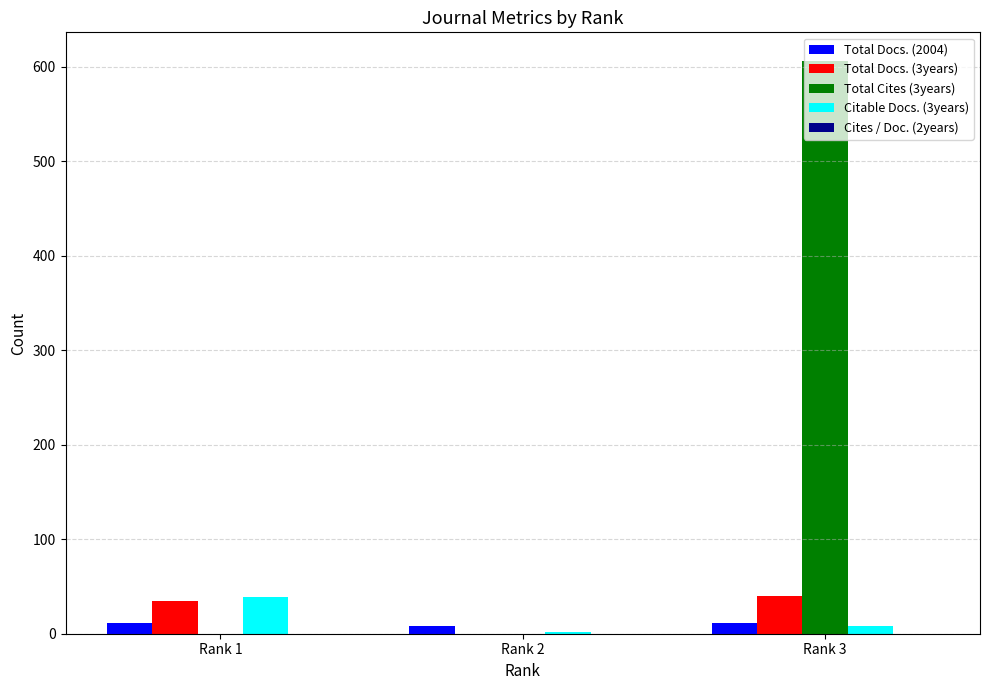

Does the chart contain stacked bars?

No